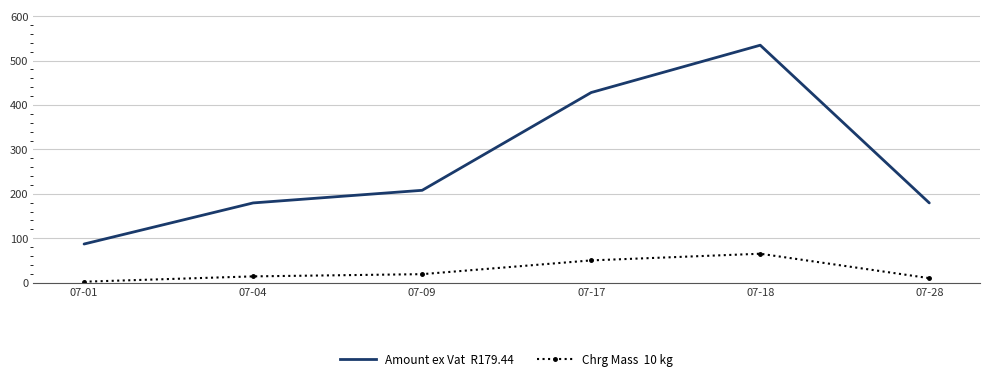

What is the total value across all series at 07-09?

226.9